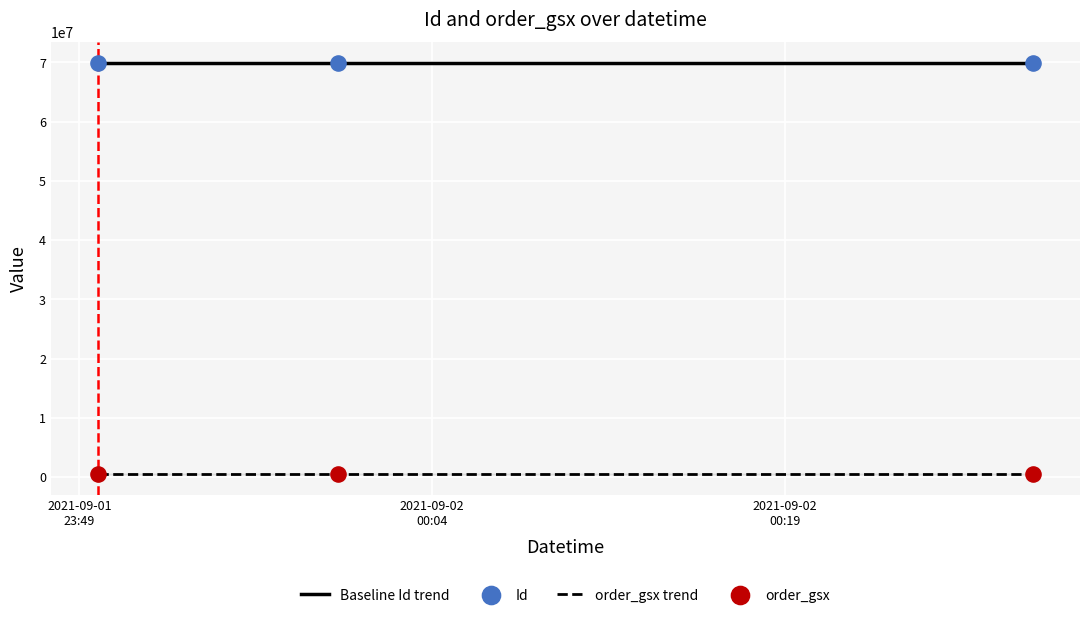

At how many categories does at least one series exceed 26428175?

3